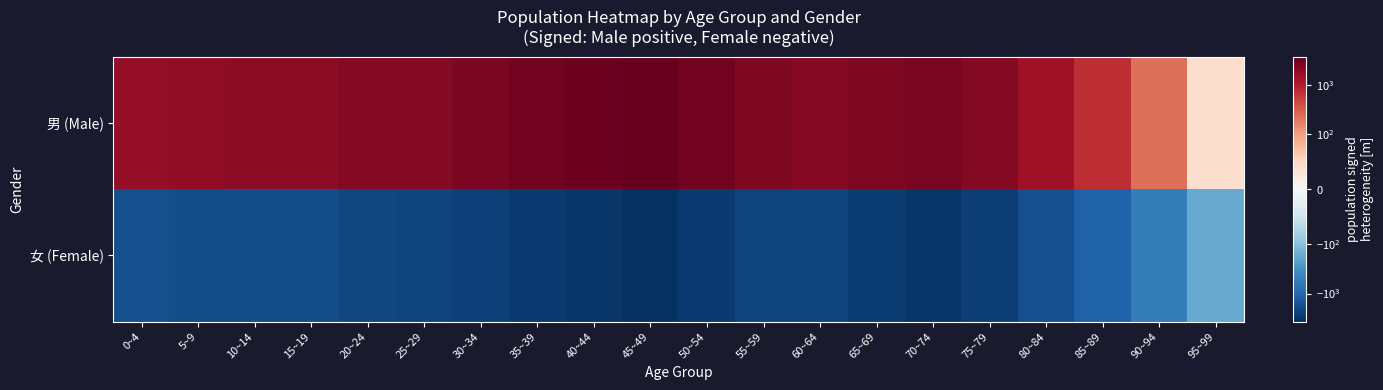

Count the number of categories in the chart.

20